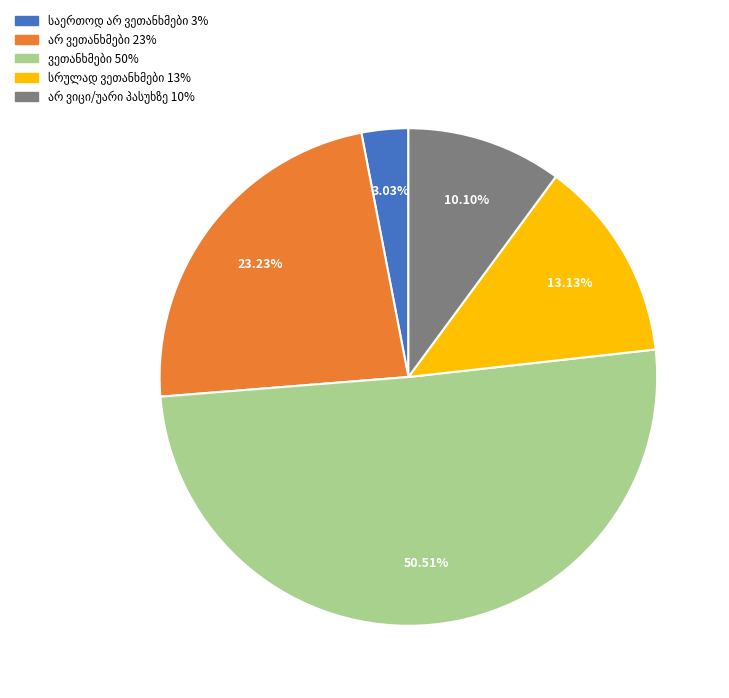

Is there a majority slice in this chart?

Yes